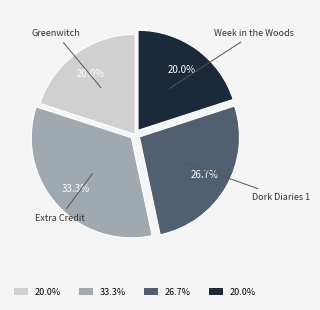

Is there a majority slice in this chart?

No